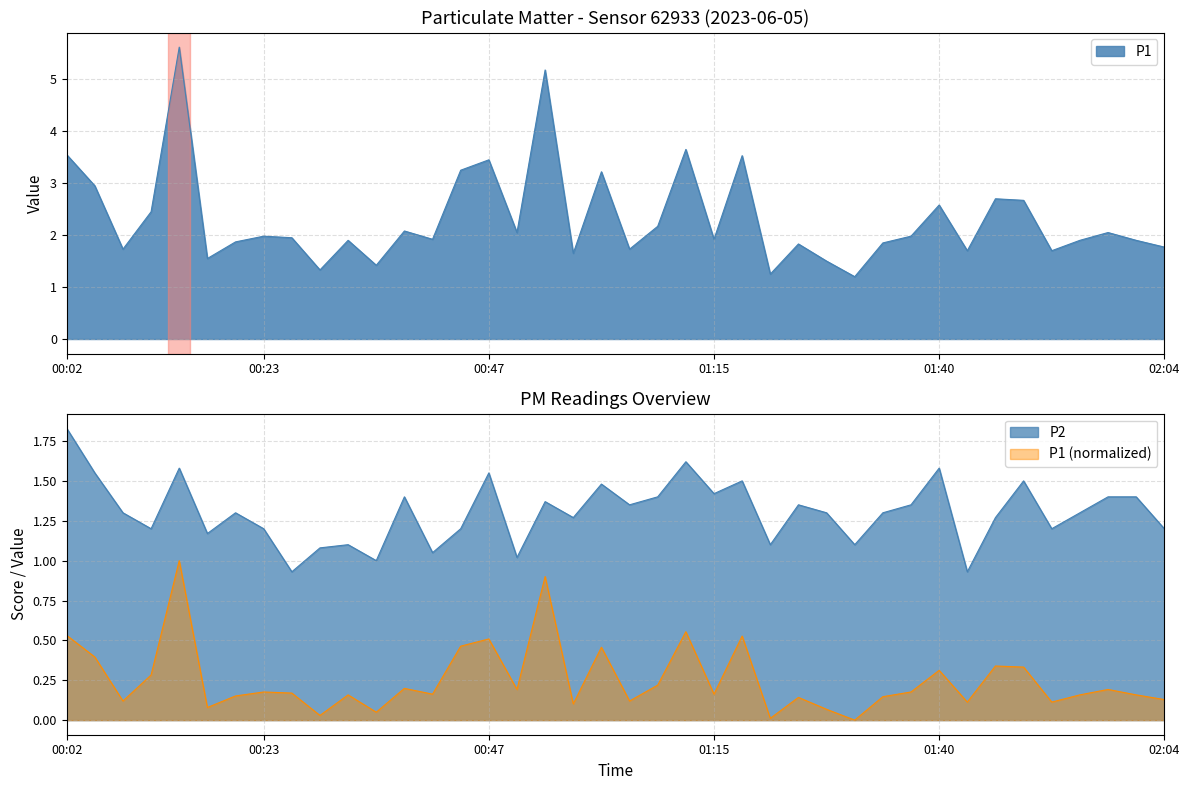

Which series has the widest spread of values?

P1